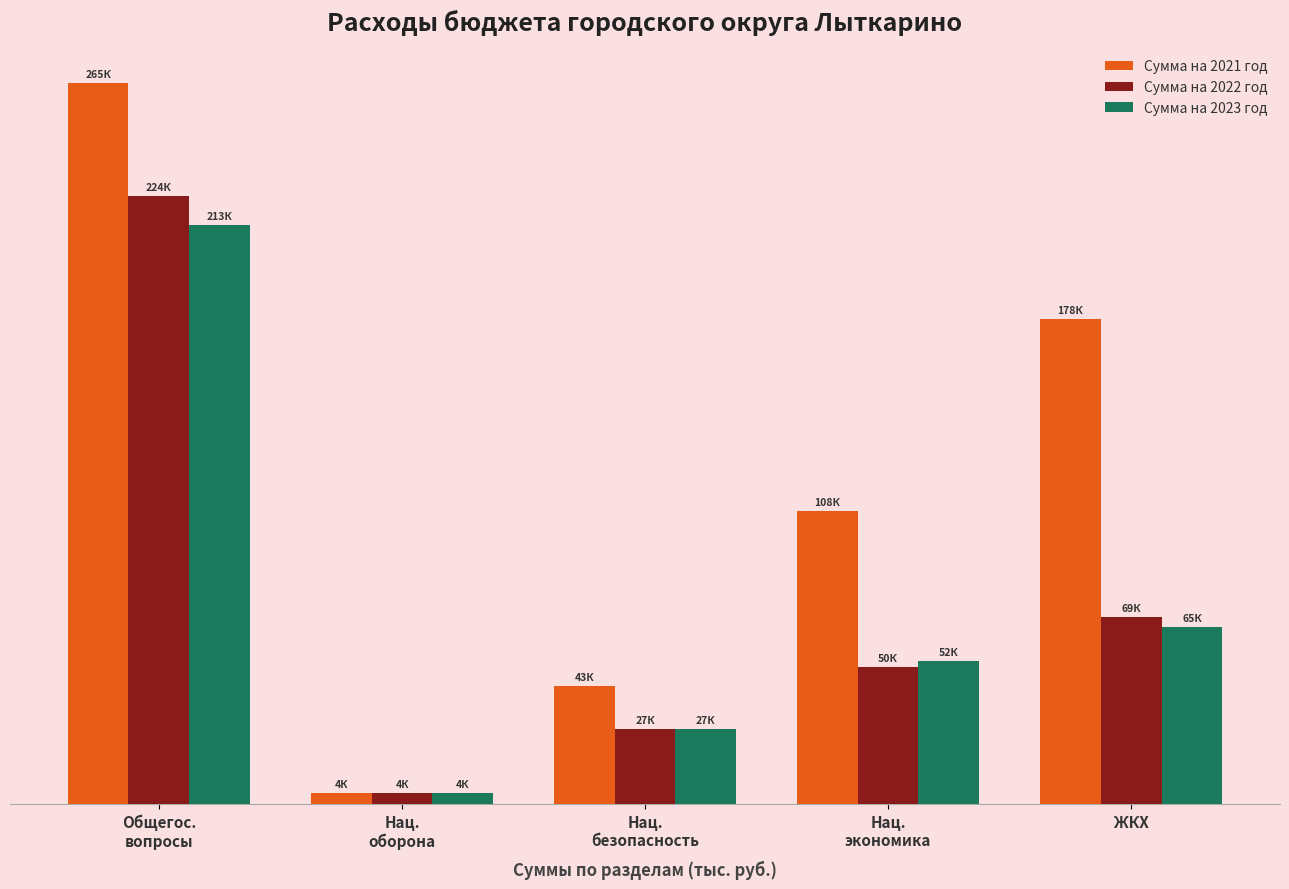

What are all the series names shown in the legend?

Сумма на 2021 год, Сумма на 2022 год, Сумма на 2023 год